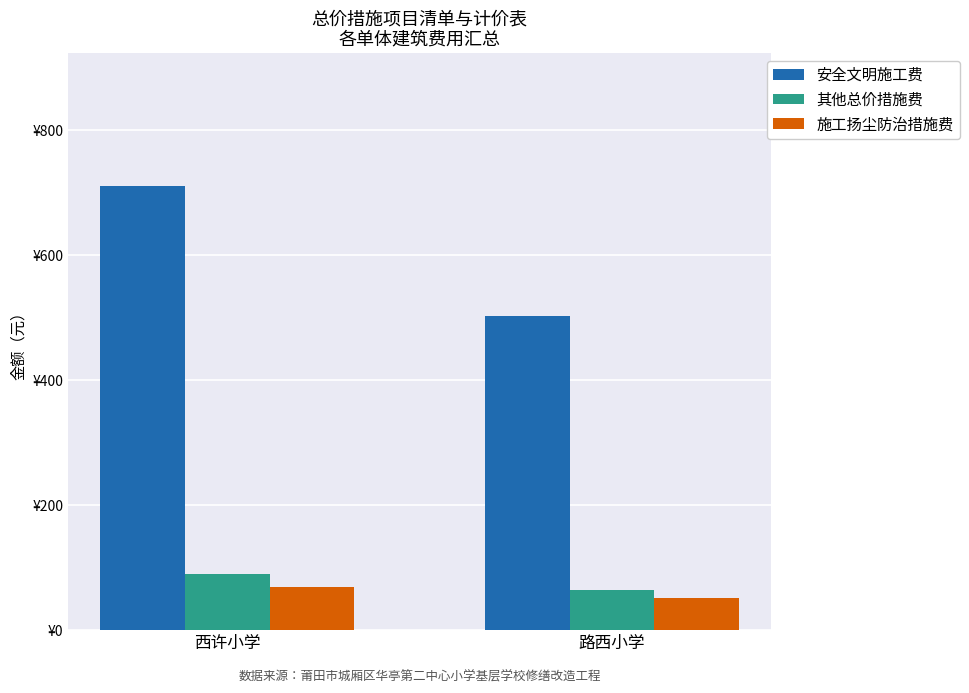

Reading left to right, transcribe all the data shown in this chart.

安全文明施工费: 710	503
其他总价措施费: 90	64
施工扬尘防治措施费: 70	51